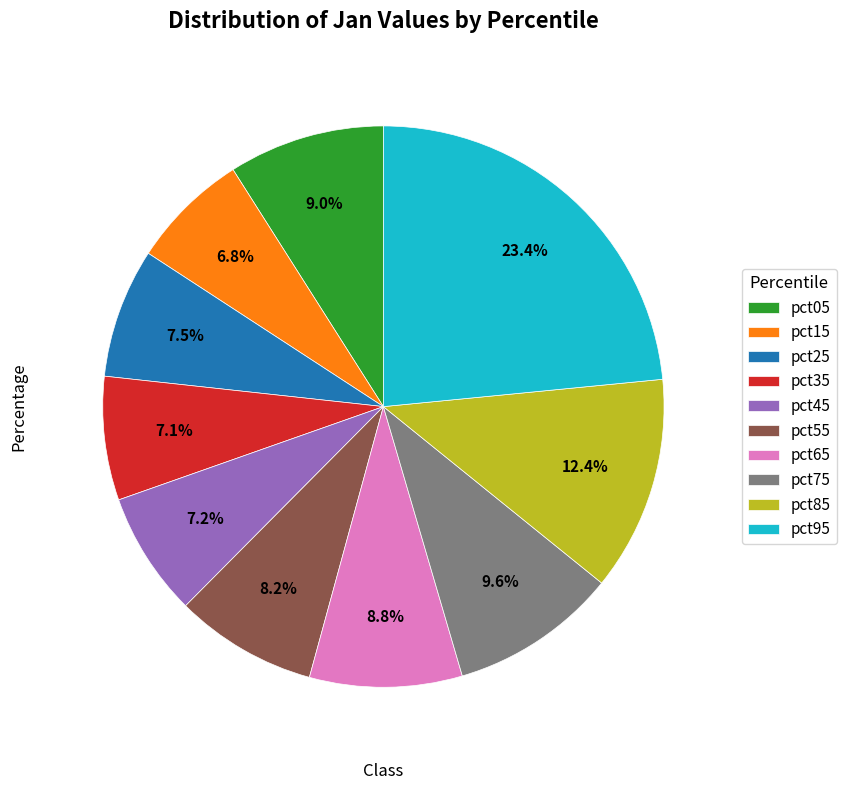

Does pct95 account for over 50% of the chart?

No